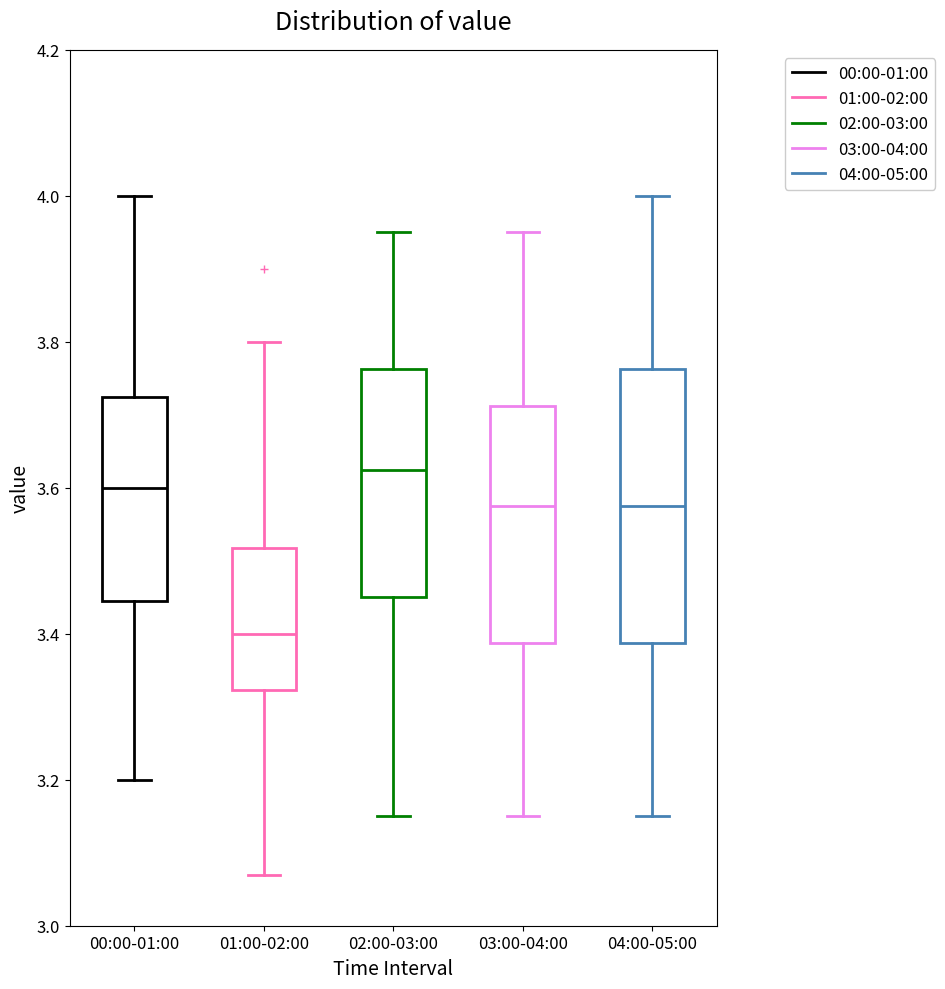

Comparing the boxes themselves (not the whiskers), which one is the tallest?

04:00-05:00